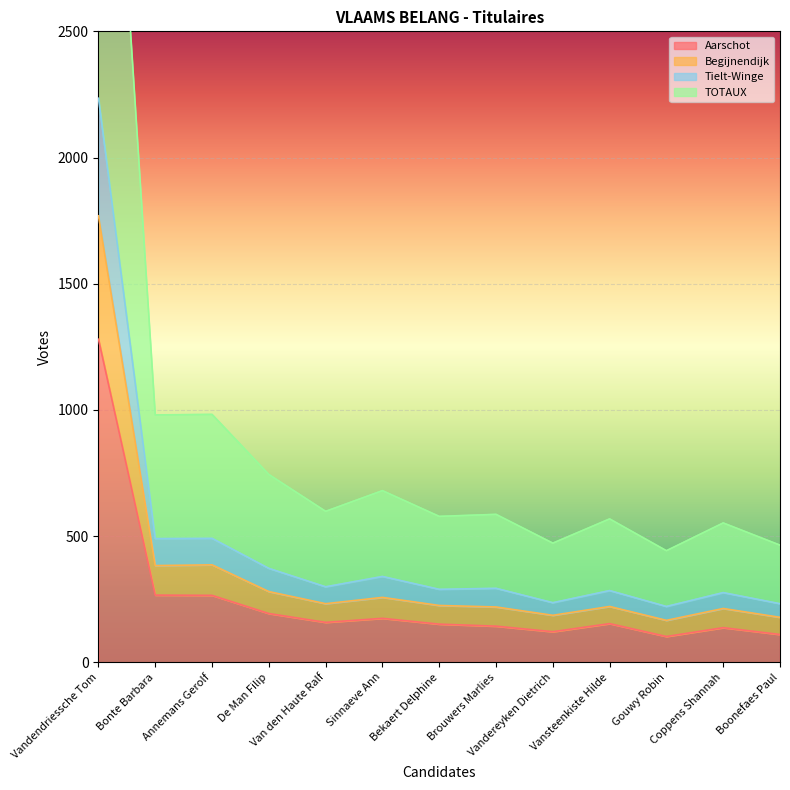

The Aarschot series shows 251 at Van den Haute Ralf. True or false?

False